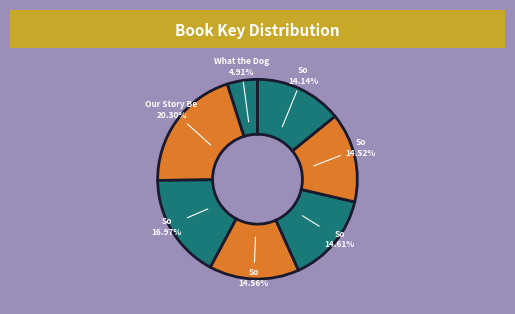

Which slice is the smallest?

What the Dog Knows